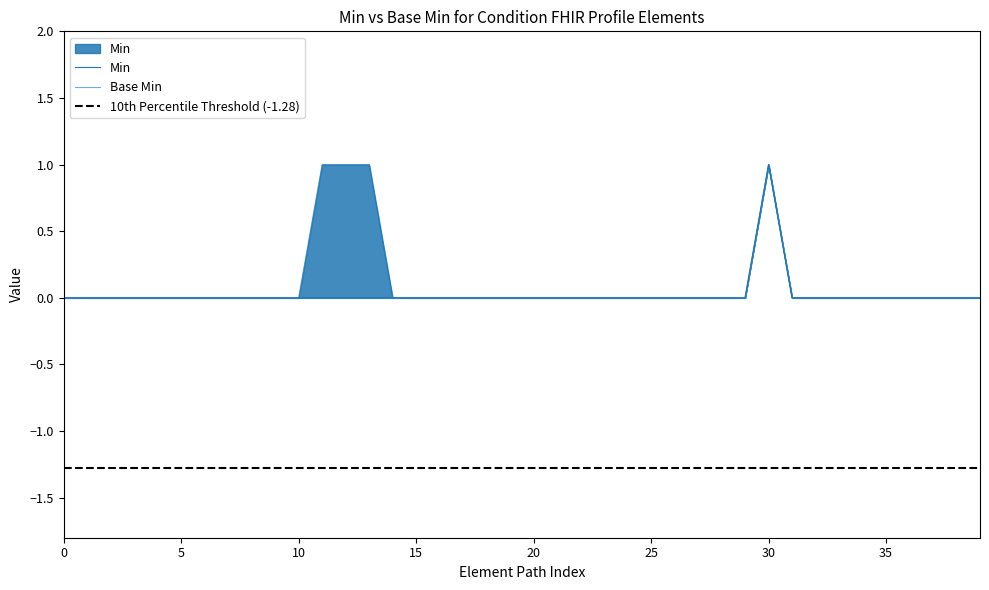

Between Condition.extension:bodySite.id and Condition.recorder, which series saw the biggest shift?

Min